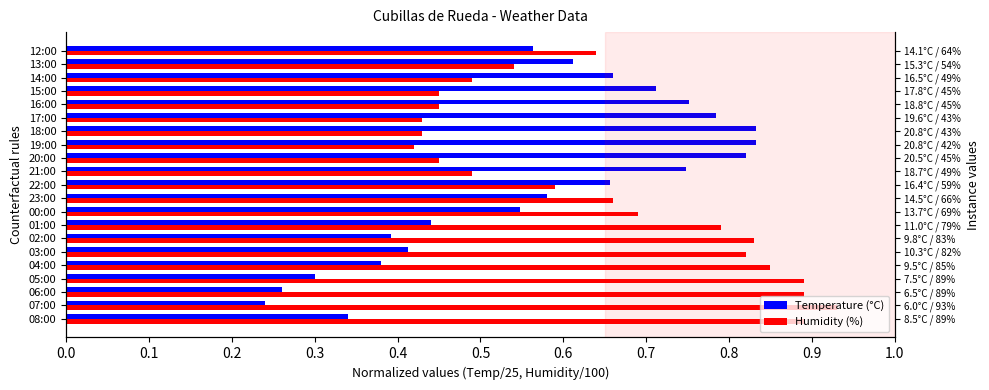

What is the lowest value of the Temperature (°C) series?

0.2